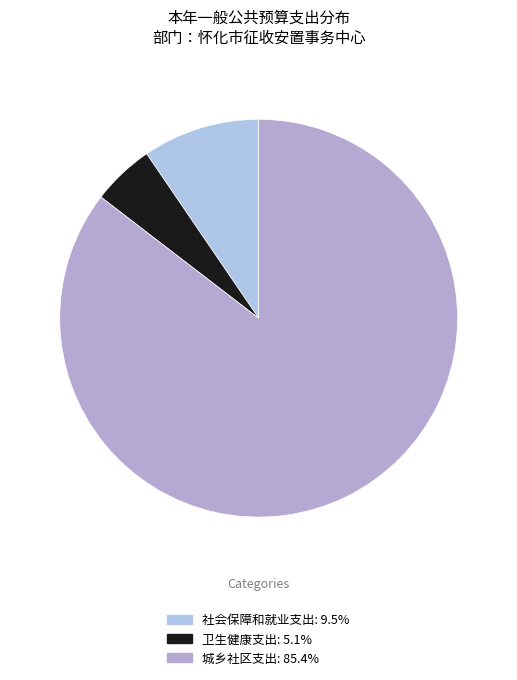

What percentage is the 卫生健康支出 slice, to the nearest percent?

5%